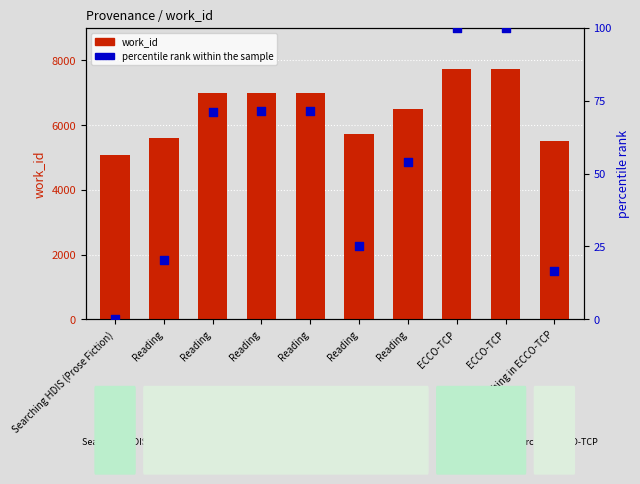

Which series reaches the minimum Y coordinate?

percentile rank within the sample